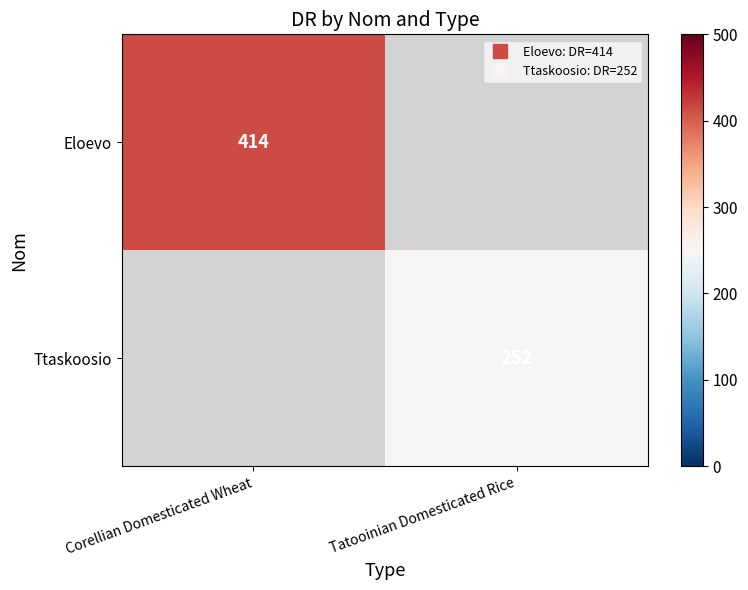

Which series has the largest range (max minus min)?

Eloevo